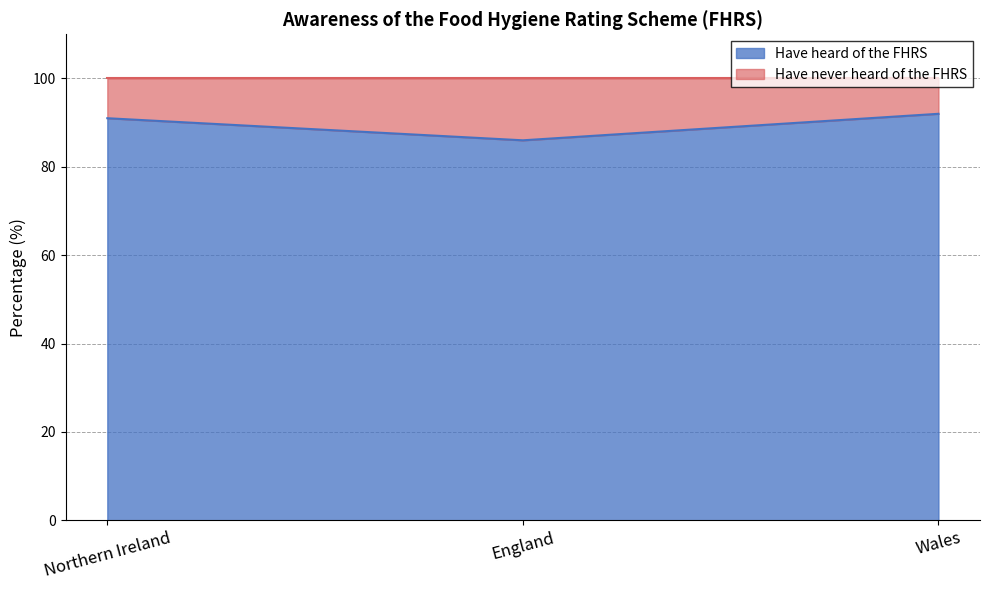

What is the label of the 1st point from the left?

Northern Ireland